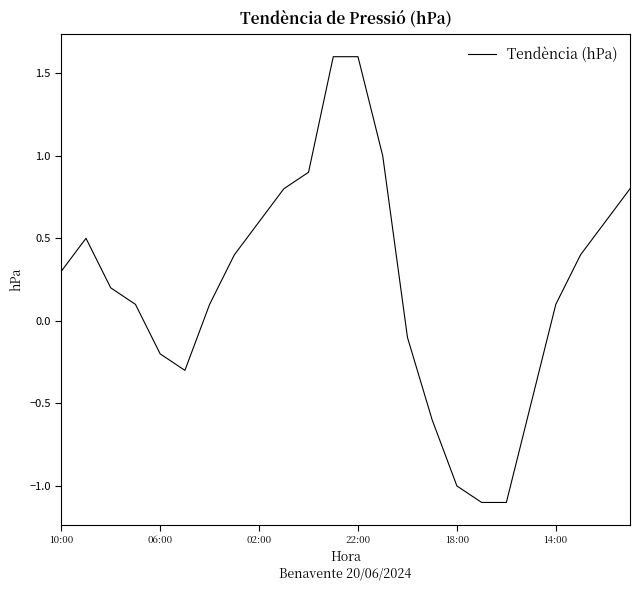

How many lines are shown in the chart?

1